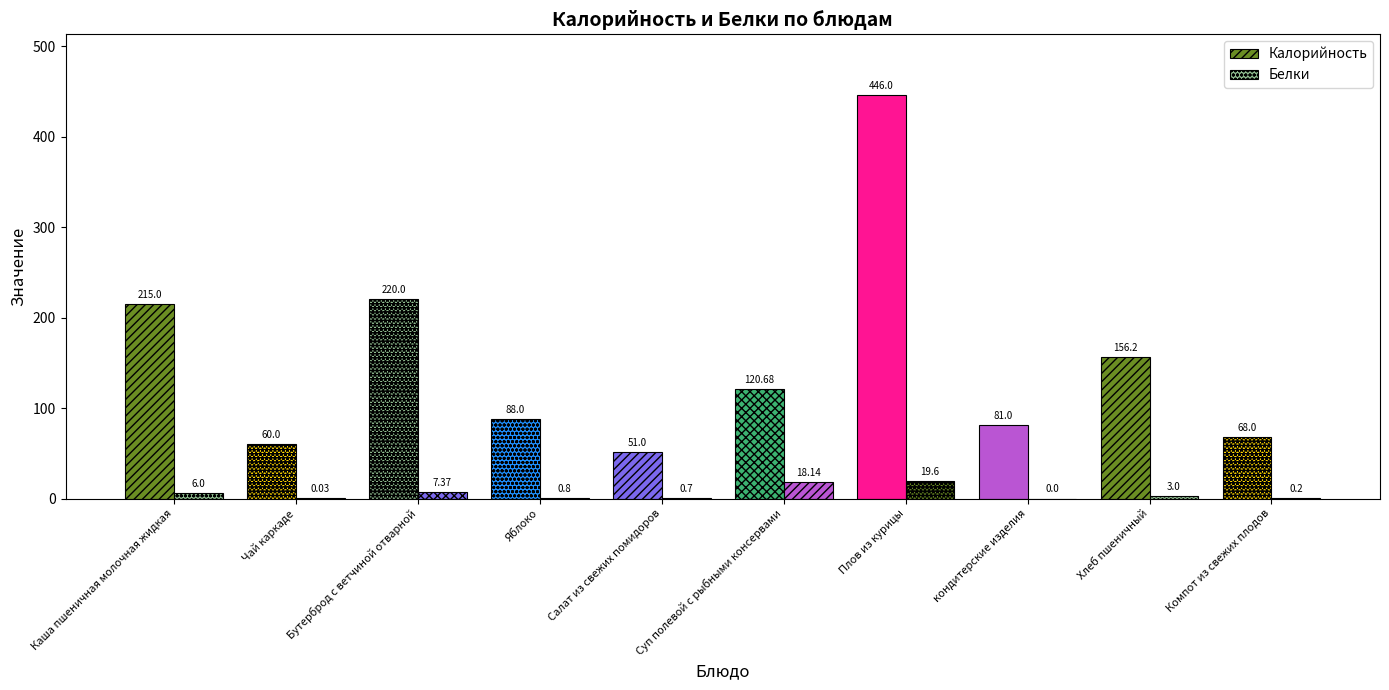

Which series has the widest spread of values?

Калорийность